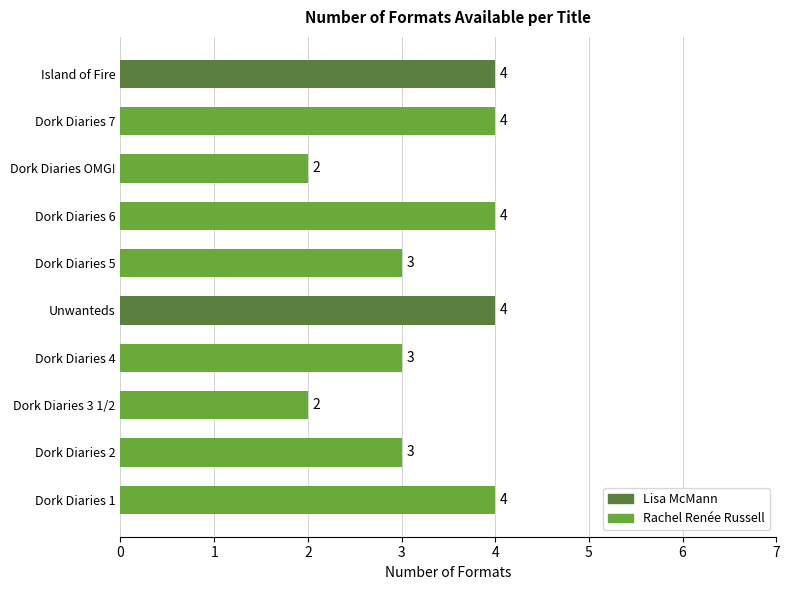

Reading bottom to top, extract all data points from this chart.

Dork Diaries 1=4	Dork Diaries 2=3	Dork Diaries 3 1/2=2	Dork Diaries 4=3	Unwanteds=4	Dork Diaries 5=3	Dork Diaries 6=4	Dork Diaries OMG!=2	Dork Diaries 7=4	Island of Fire=4